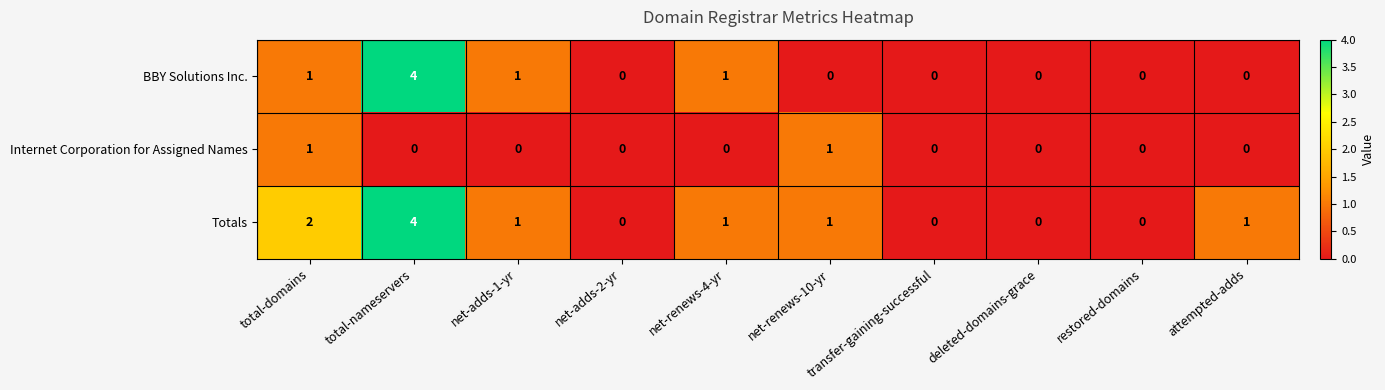

Which label corresponds to the largest value in the chart?

total-nameservers